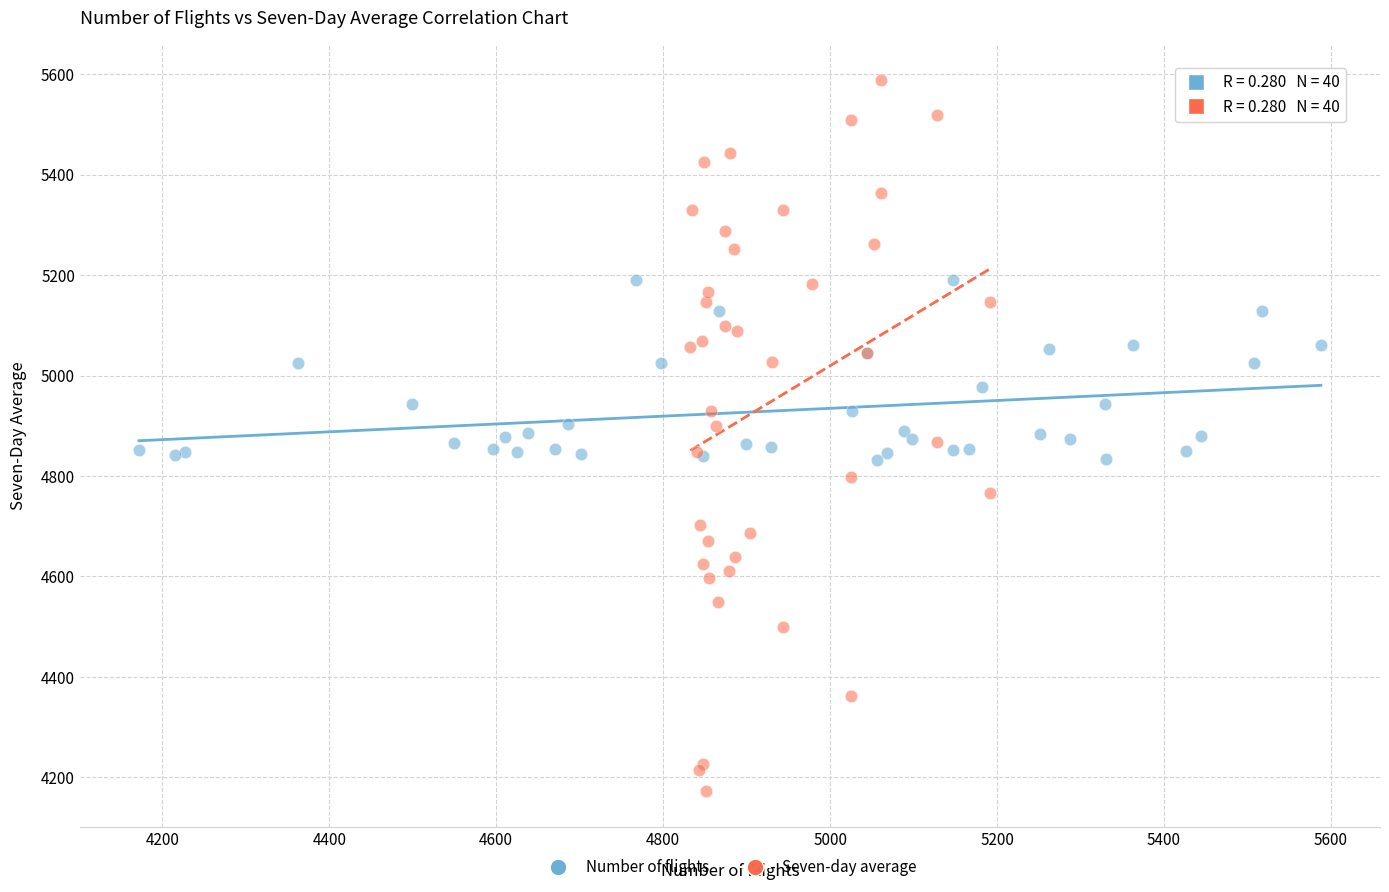

Which series contains the highest Y value?

Seven-day average